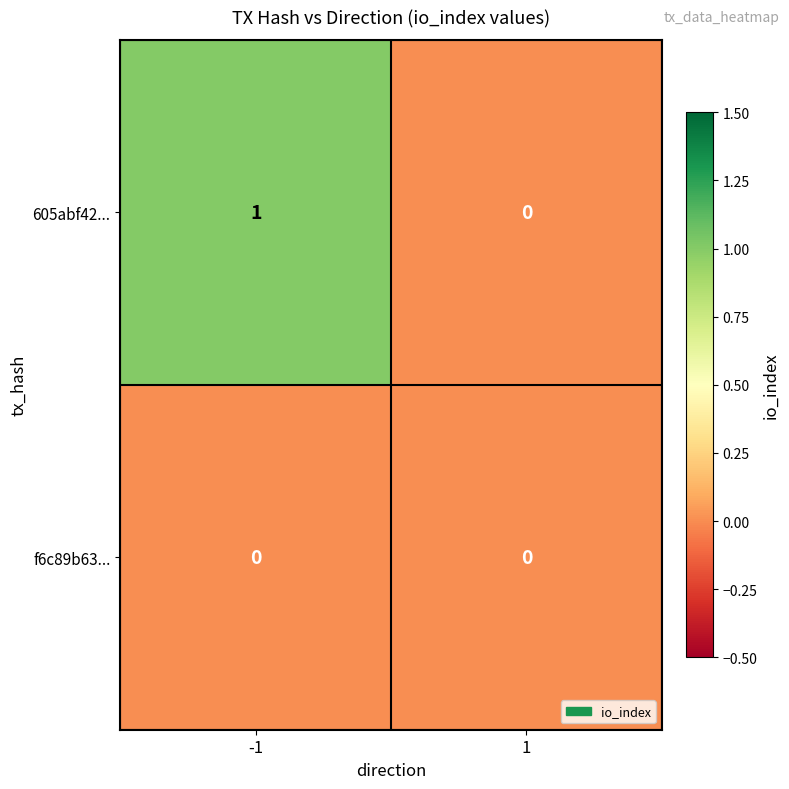

Between -1 and 1, which series saw the biggest shift?

605abf42...